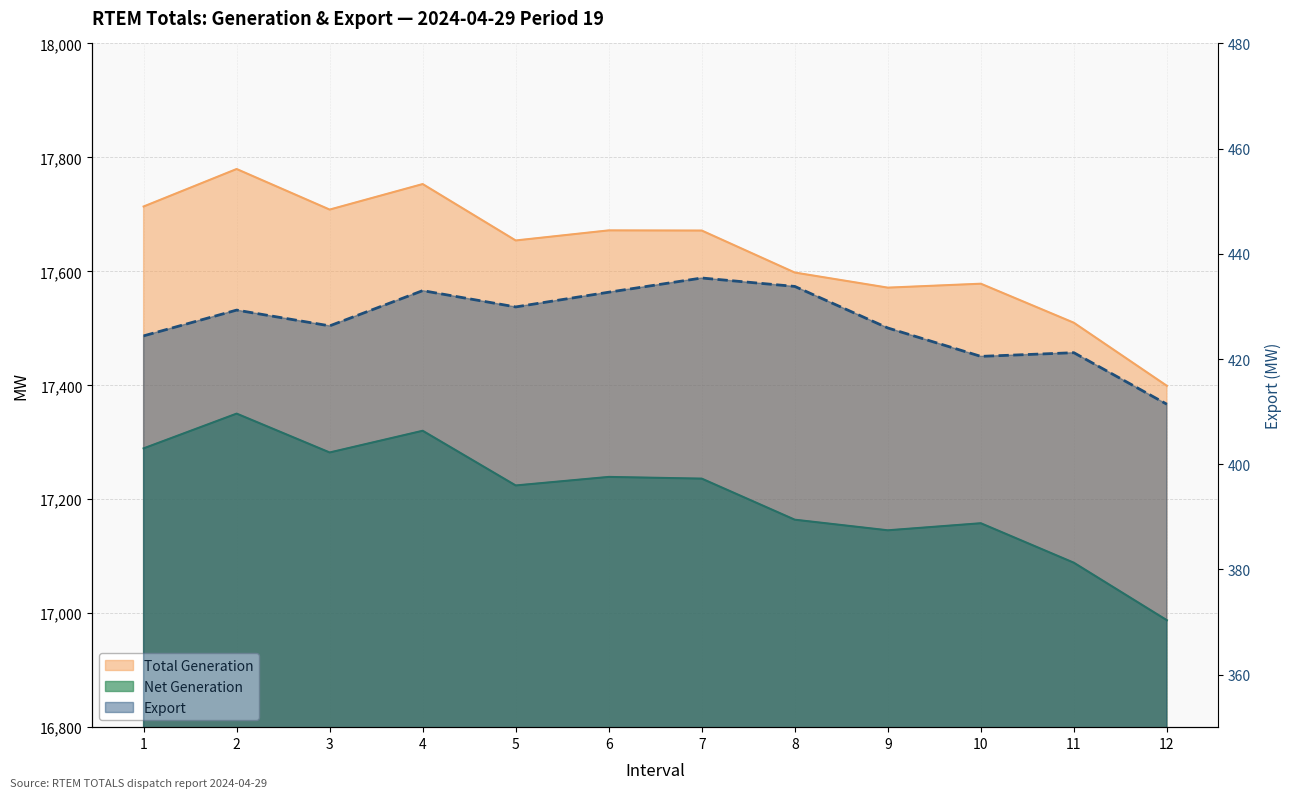

Rank the categories by Export value from lowest to highest.

12, 10, 11, 1, 9, 3, 2, 5, 6, 4, 8, 7